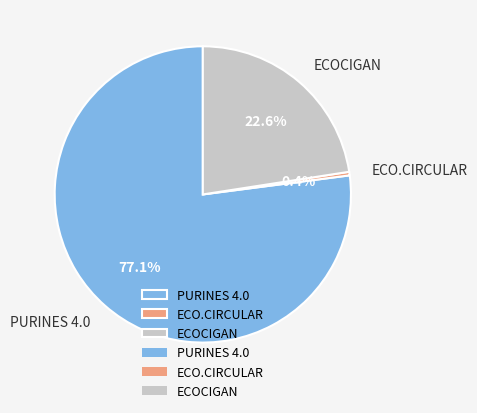

What portion of the pie excludes ECOCIGAN?

77.4%